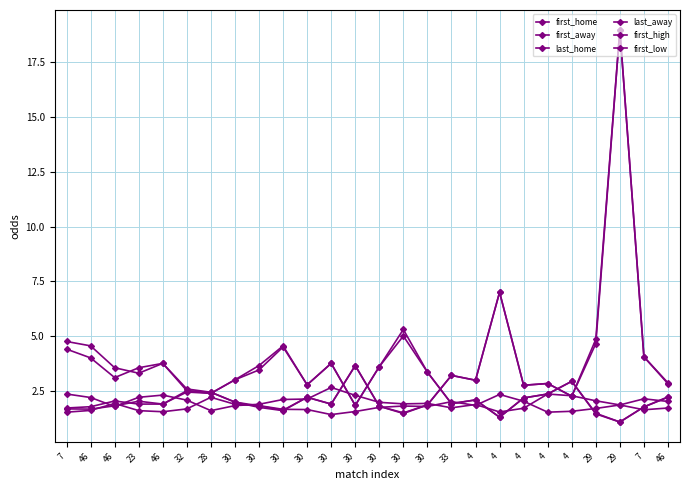

The first_home series shows 0.9 at 30. True or false?

False